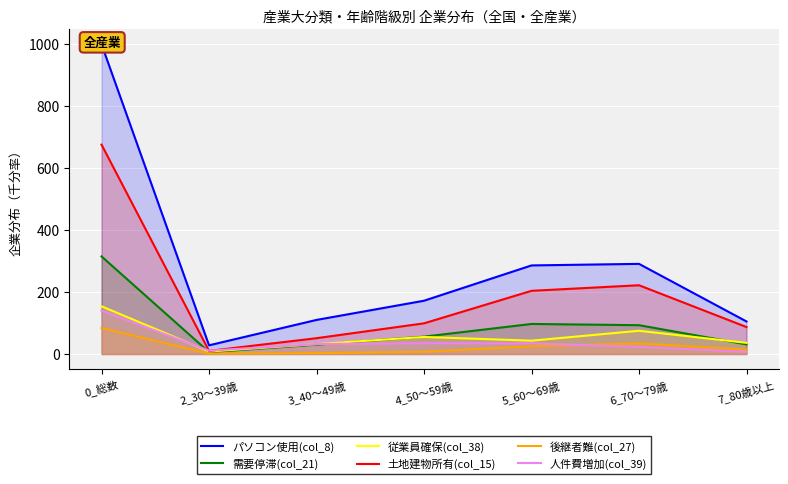

Which series has the widest spread of values?

パソコン使用(col_8)